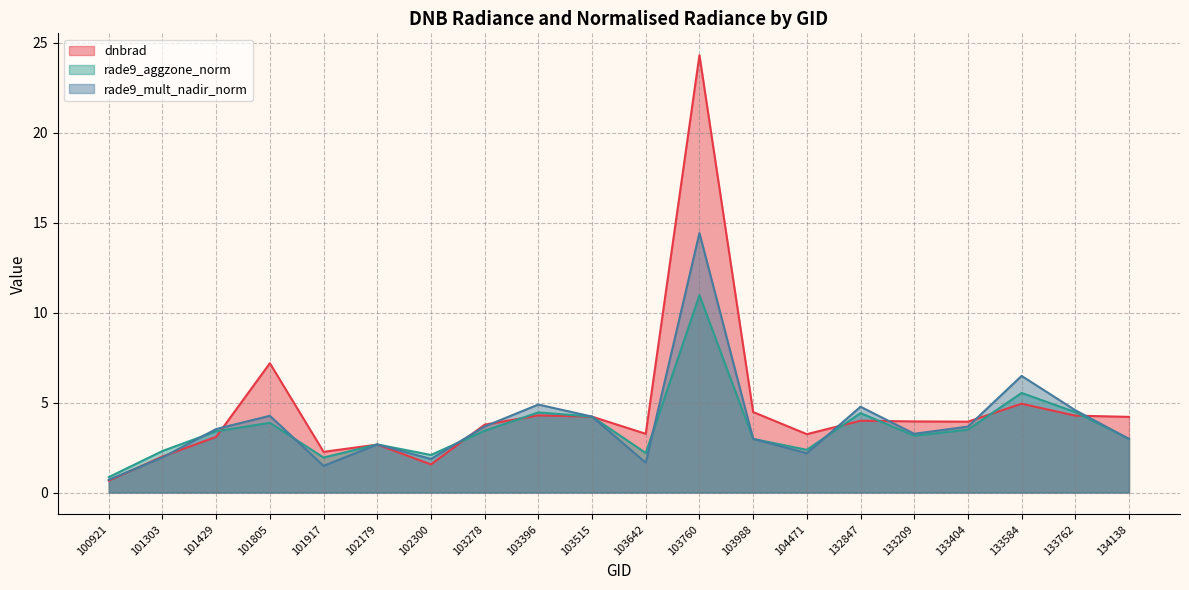

How many values in the dnbrad series exceed 3?

15